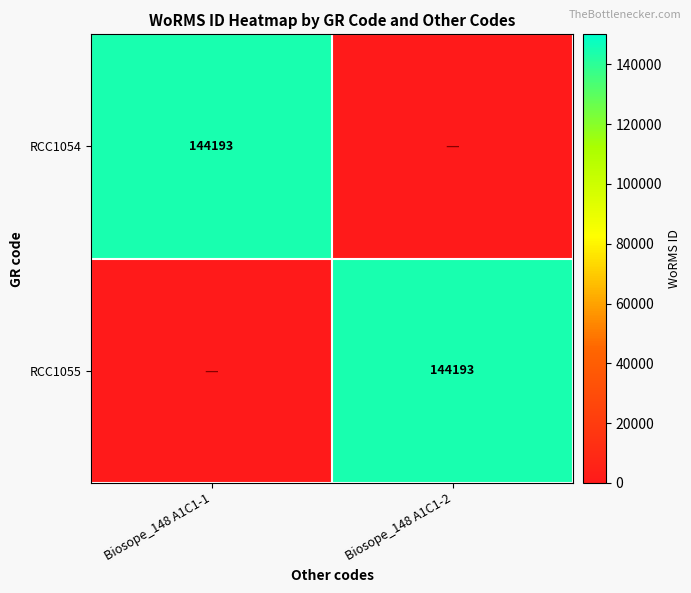

The value of RCC1054 at Biosope_148 A1C1-1 is 84503. True or false?

False